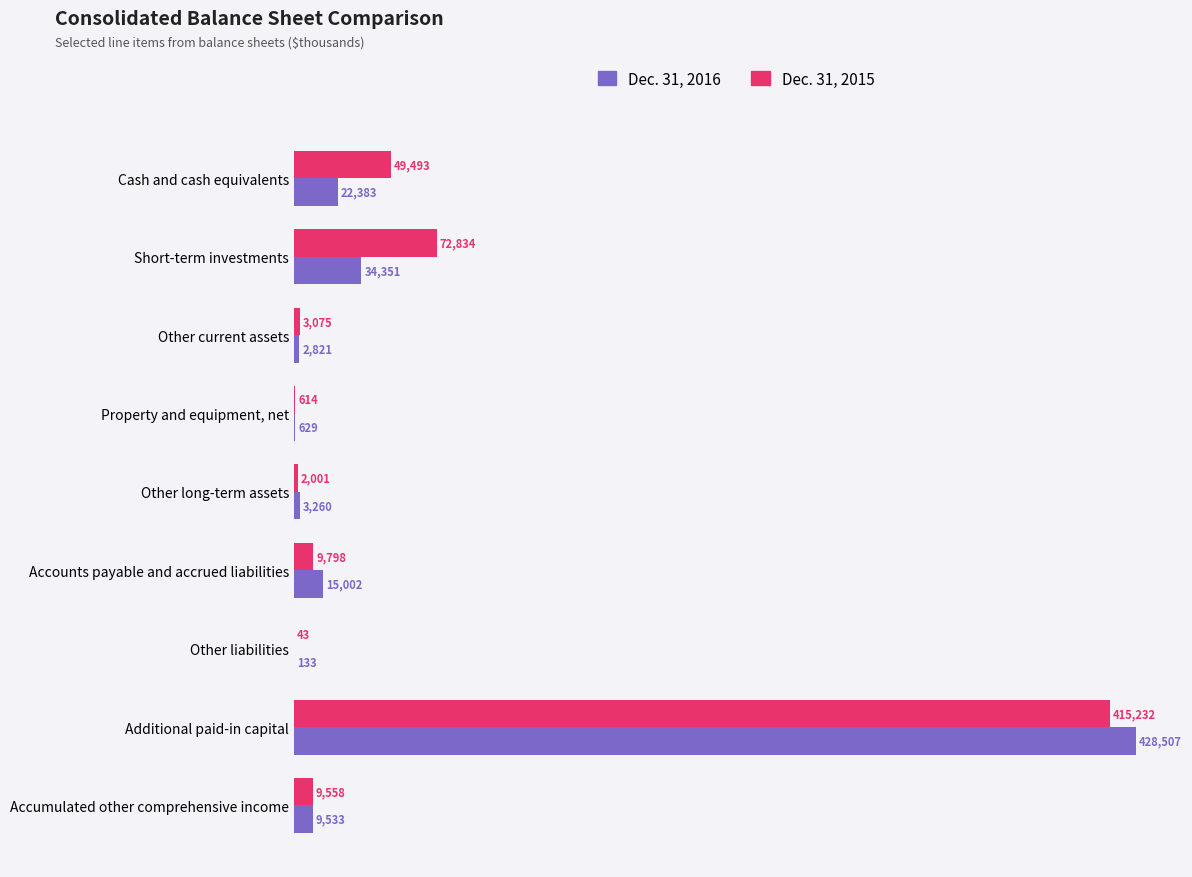

Which series has the largest range (max minus min)?

Dec. 31, 2016